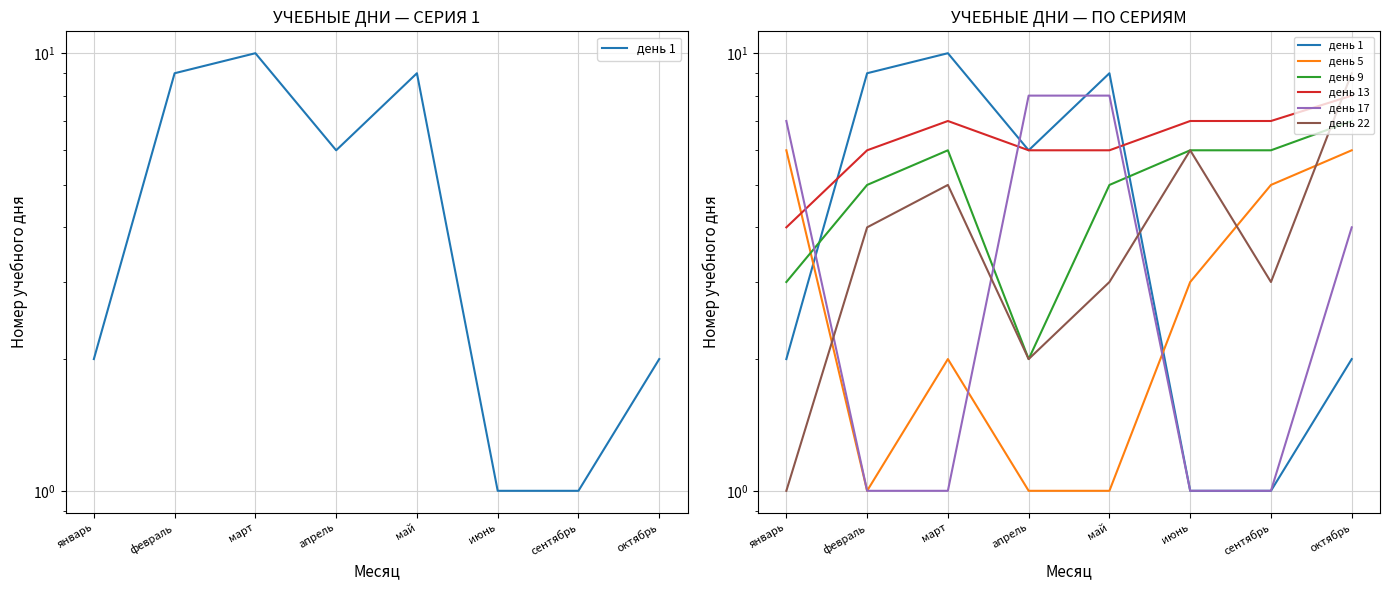

Where does the день 5 series first go above 3?

январь